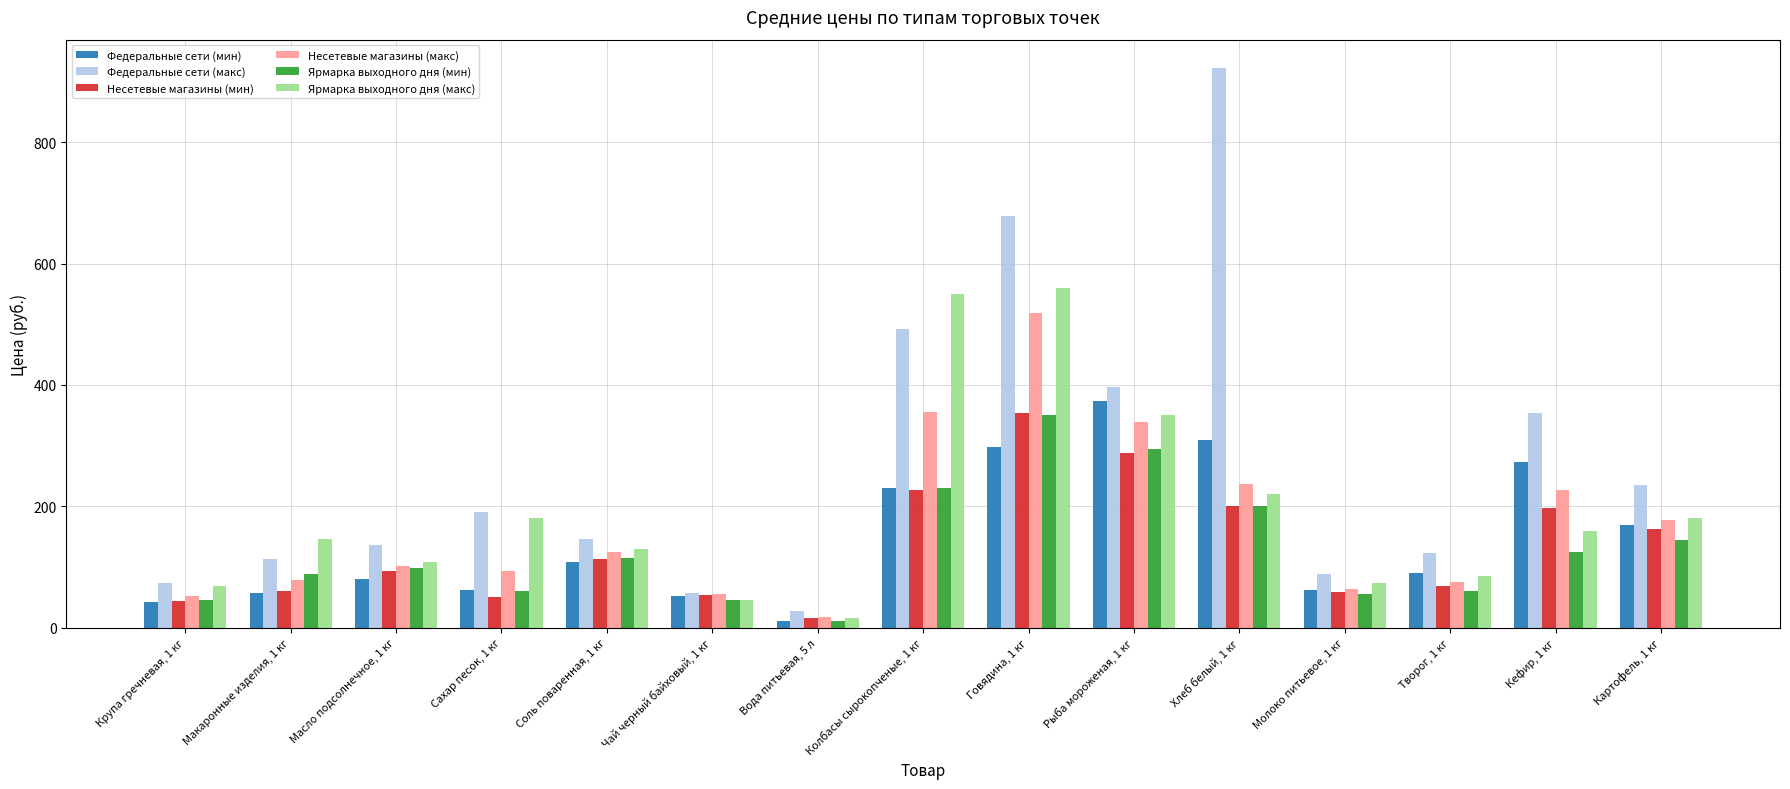

Which label corresponds to the largest value in the chart?

Хлеб белый, 1 кг